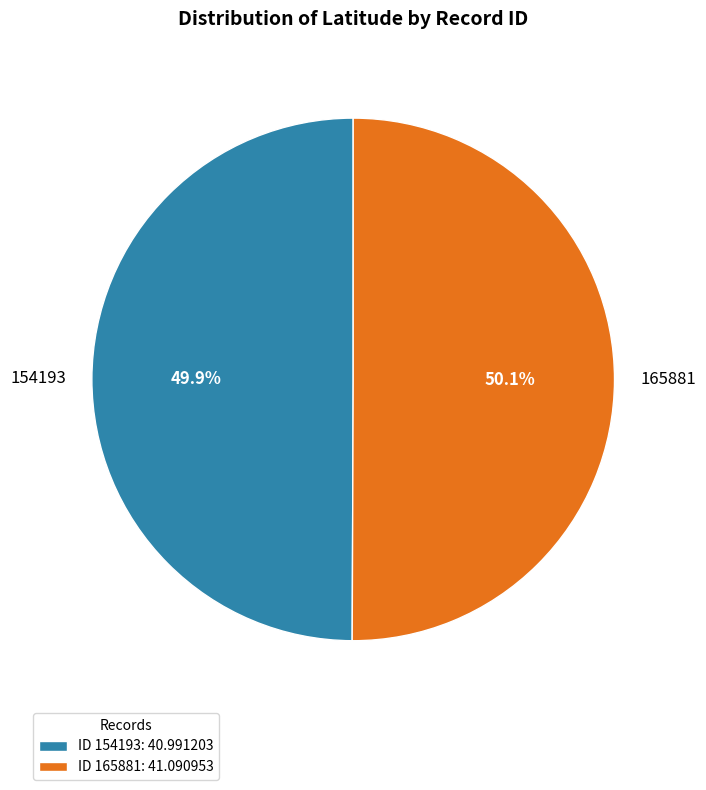

How many slices are in this pie chart?

2